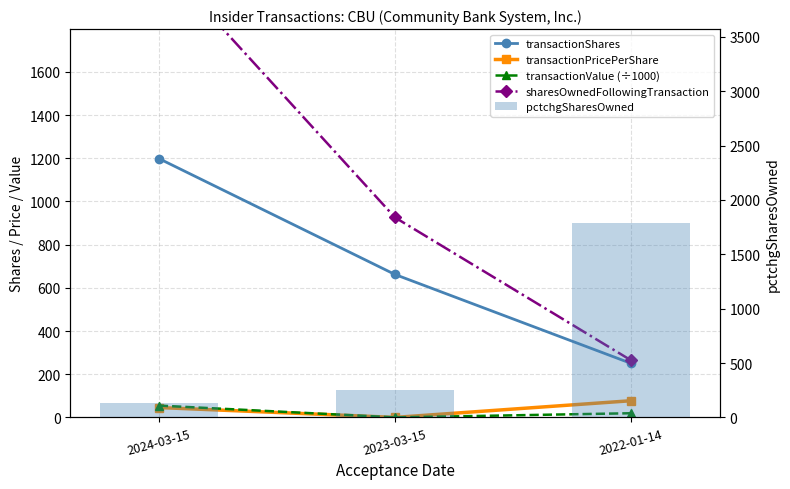

How many data points in transactionPricePerShare are less than 45?

1